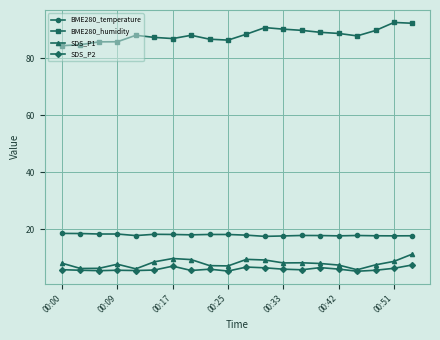

Which series has the largest total across all categories?

BME280_humidity